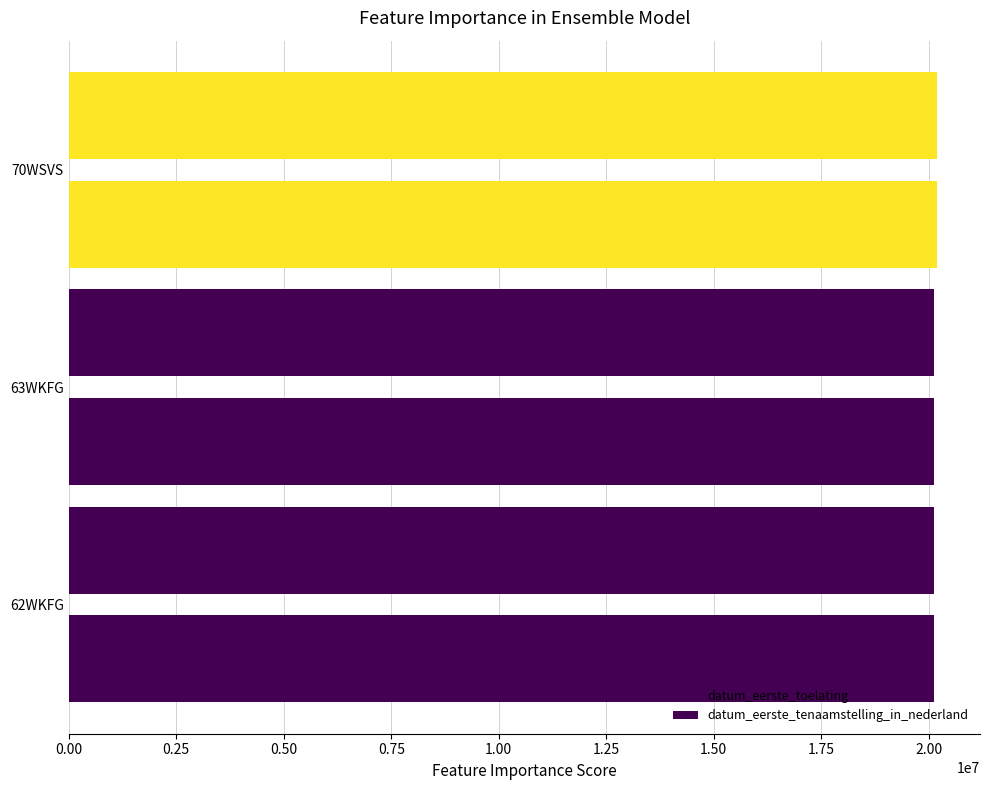

What is the value of the datum_eerste_toelating bar at the 2nd from the left?

20130515